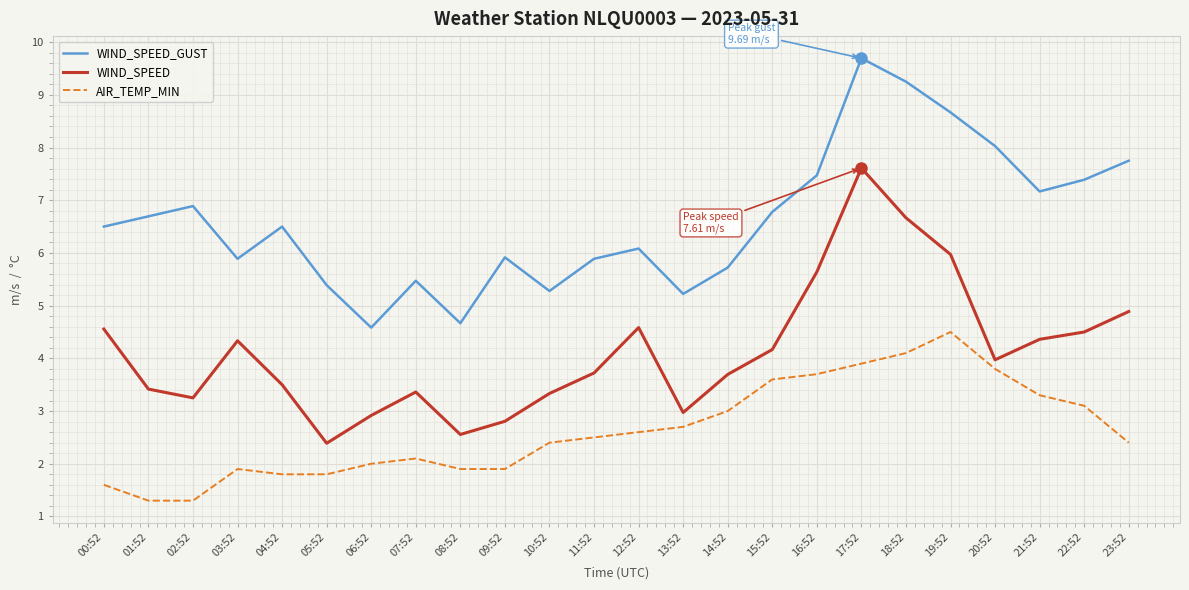

What is the average value of the AIR_TEMP_MIN series?

2.6